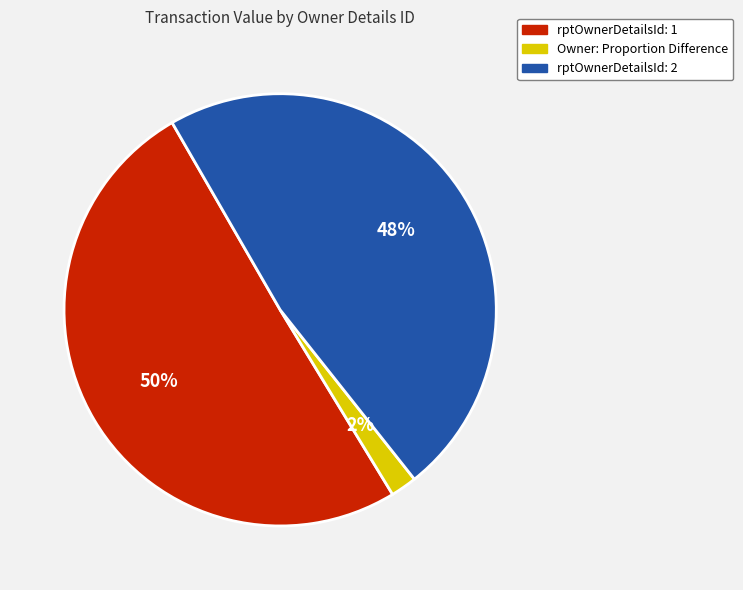

To the nearest percent, what is the difference between the largest and smallest slice percentages?

48%